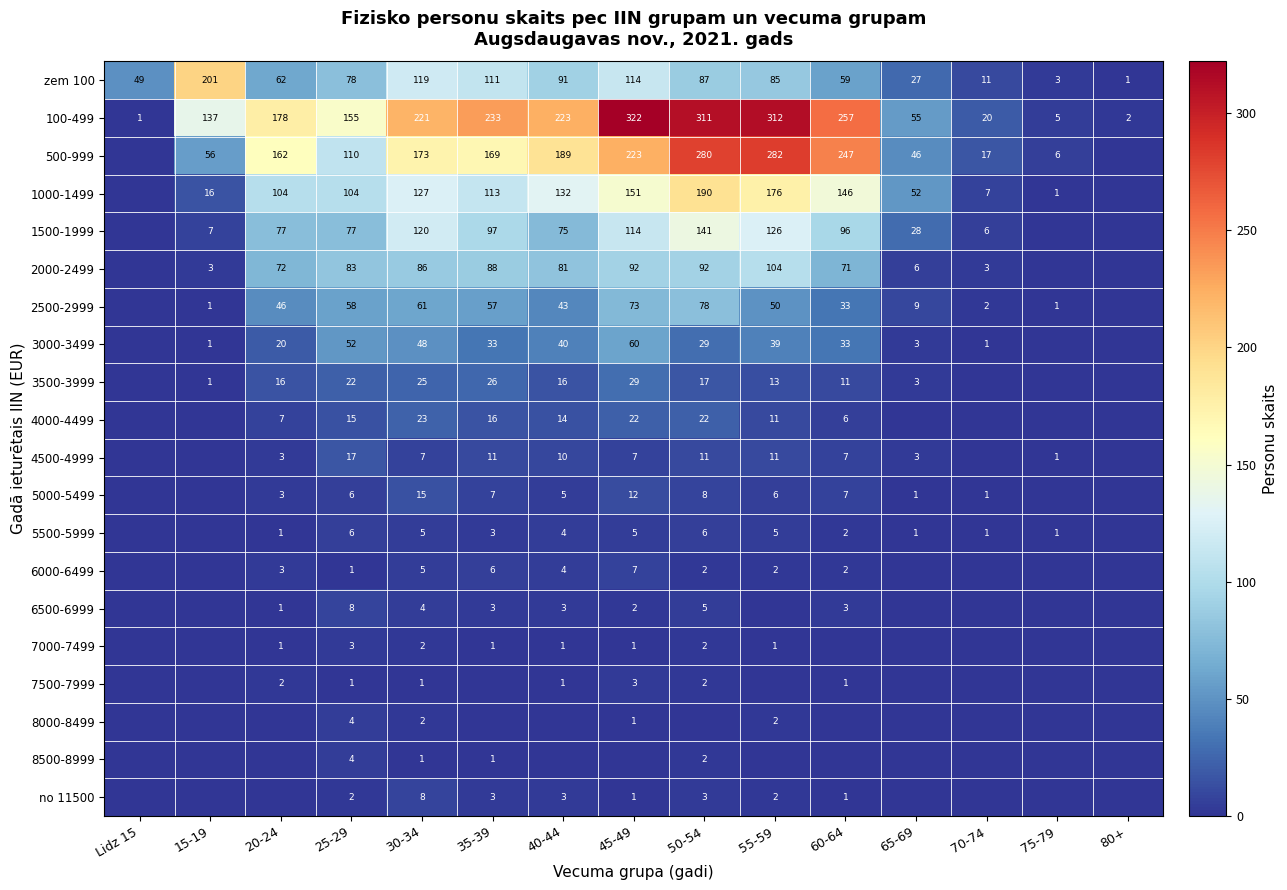

What is the difference between the 5000-5499 values at 25-29 and 70-74?

5